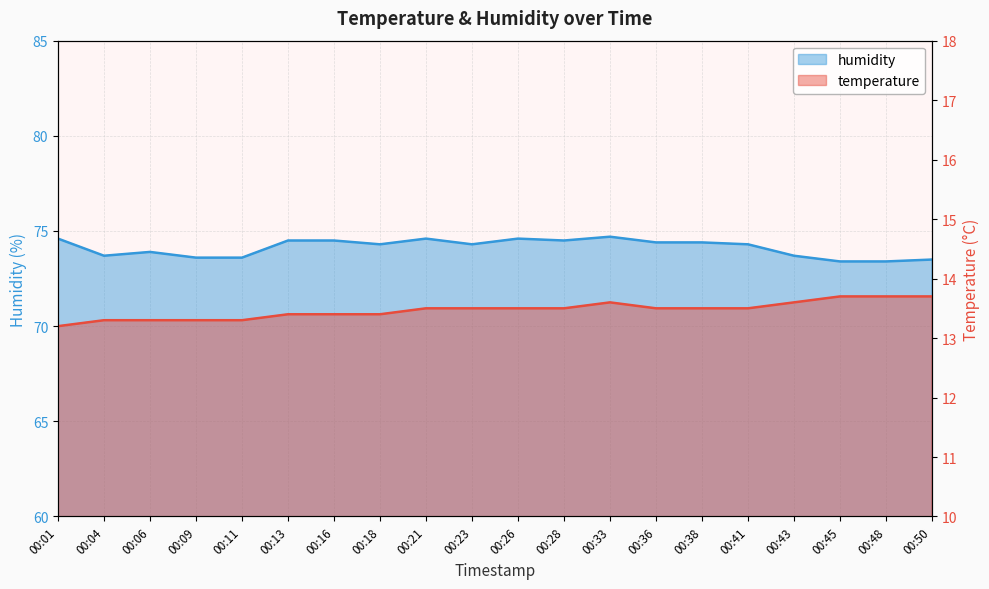

Does the chart display data point markers on the line(s)?

No